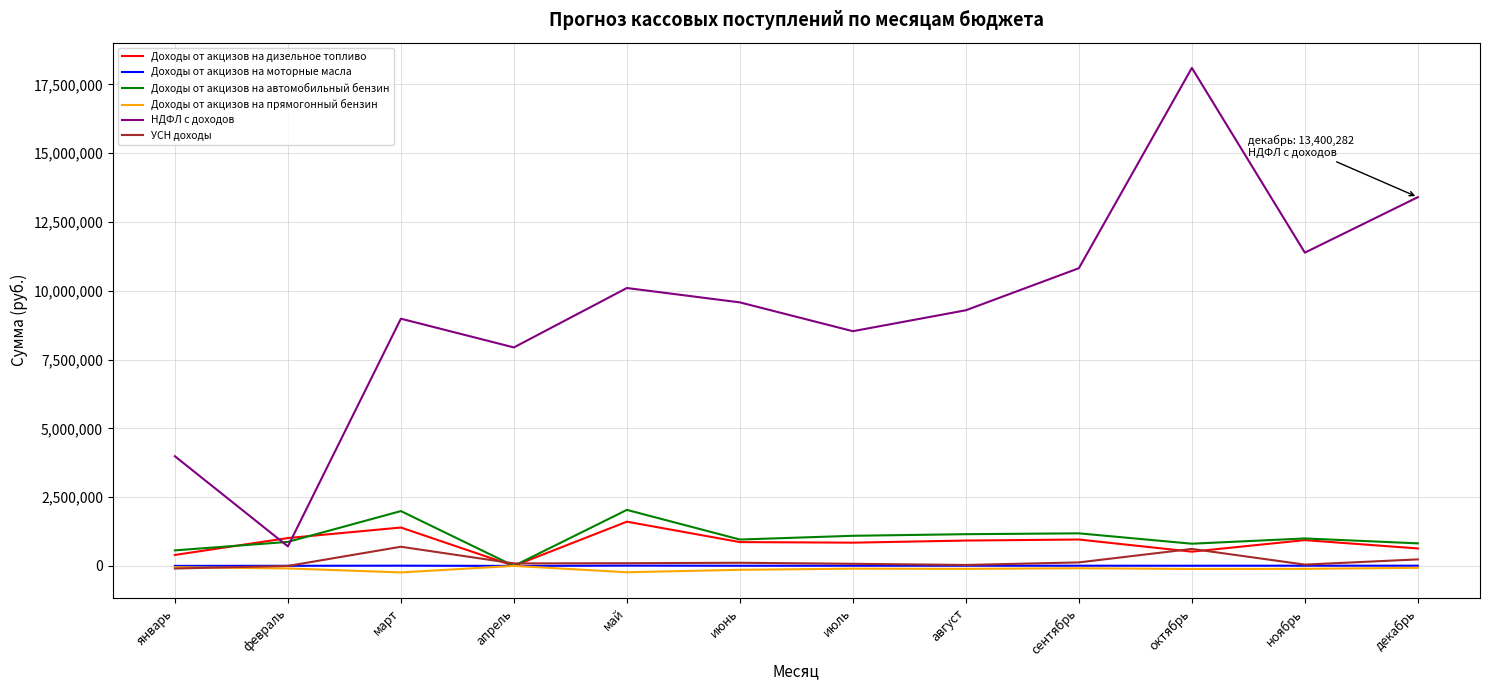

Does the chart display data point markers on the line(s)?

No